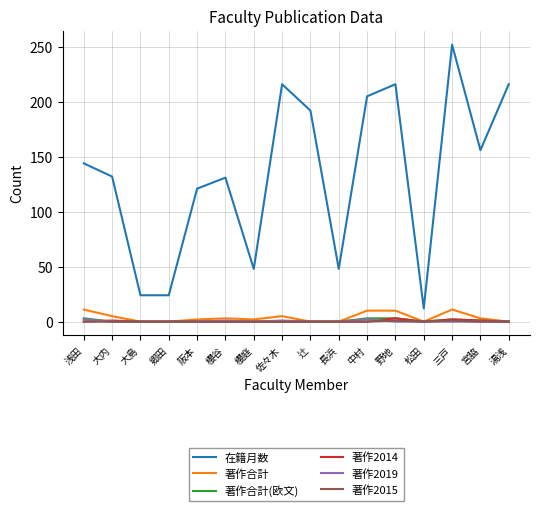

True or false: 著作2015 has more than 0 points higher than both neighbors.

True